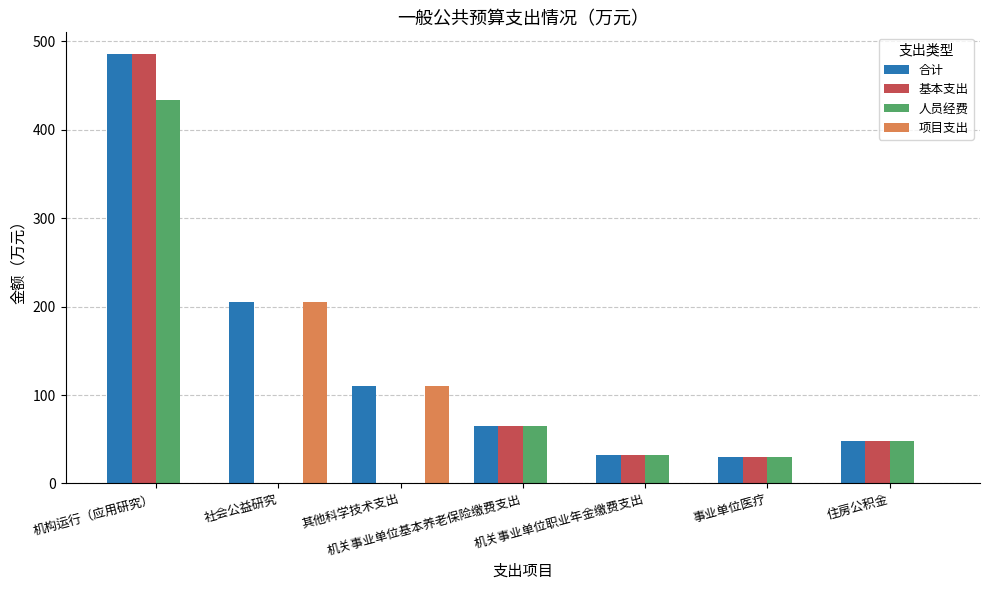

What is the sum of all 合计 values?

976.2